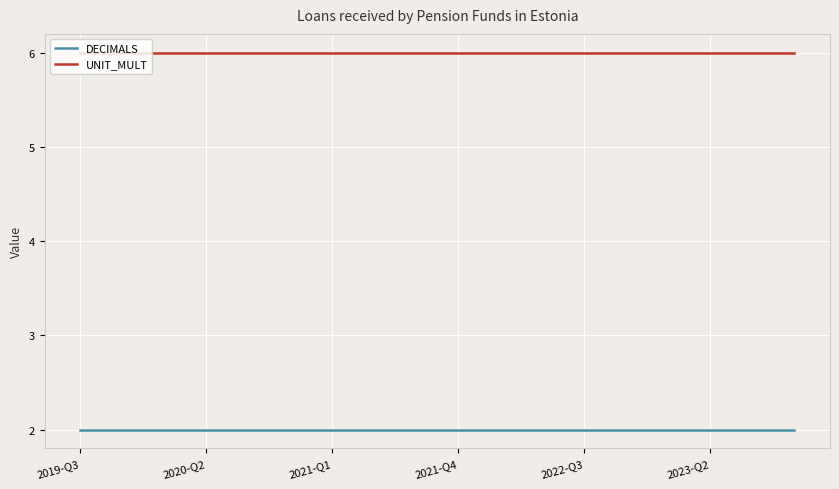

List the series in order of their overall mean, highest first.

UNIT_MULT, DECIMALS